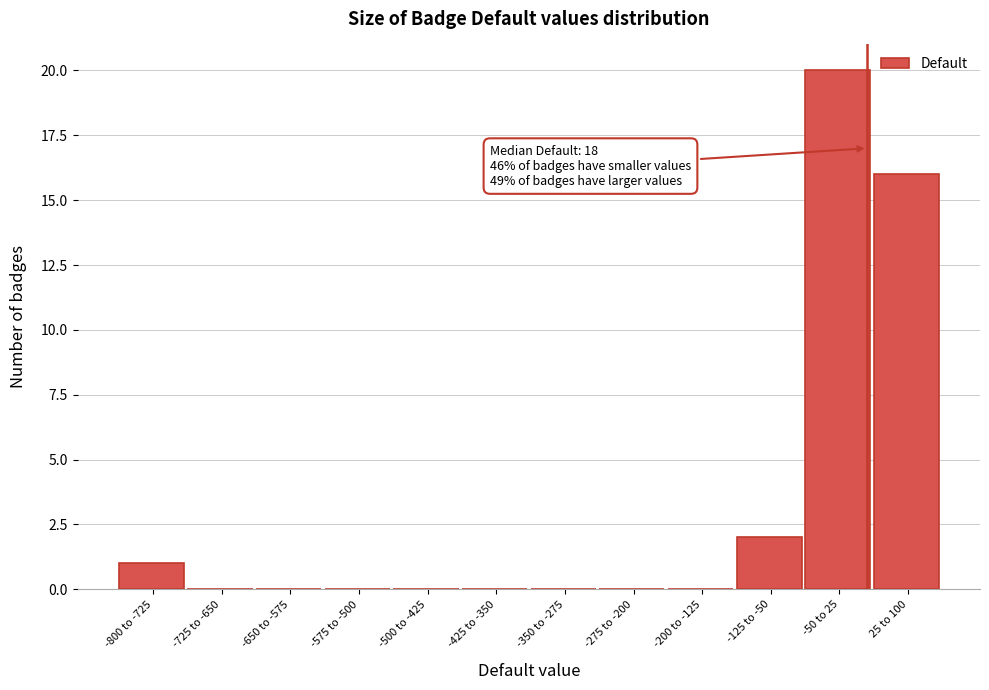

Reading left to right, extract all data points from this chart.

-800 to -725=1	-725 to -650=0	-650 to -575=0	-575 to -500=0	-500 to -425=0	-425 to -350=0	-350 to -275=0	-275 to -200=0	-200 to -125=0	-125 to -50=2	-50 to 25=20	25 to 100=16